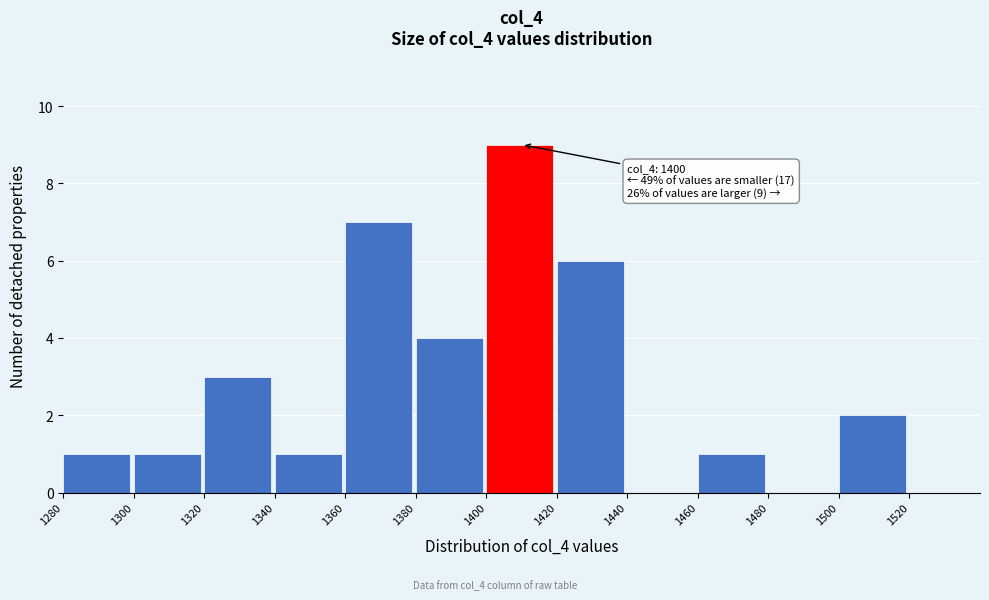

Over which range of the x-axis is the bar tallest?

1400 to 1420